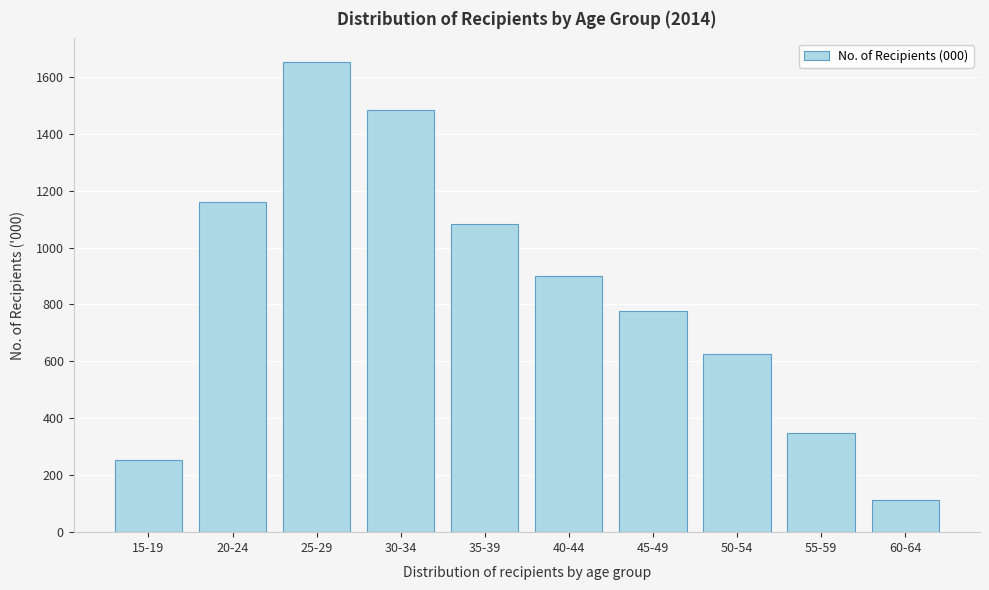

Reading right to left, extract all data points from this chart.

60-64=112.6	55-59=346.9	50-54=624.6	45-49=776.3	40-44=898.7	35-39=1083.1	30-34=1483.5	25-29=1652.2	20-24=1160.7	15-19=253.9